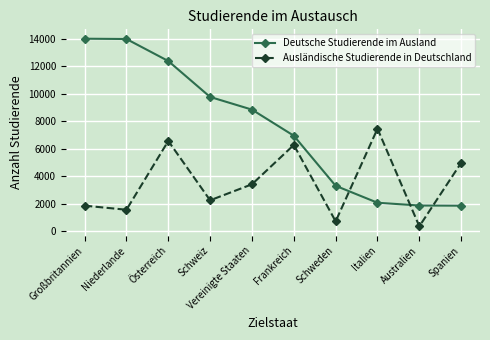

The value of Deutsche Studierende im Ausland at Schweden is 5827. True or false?

False